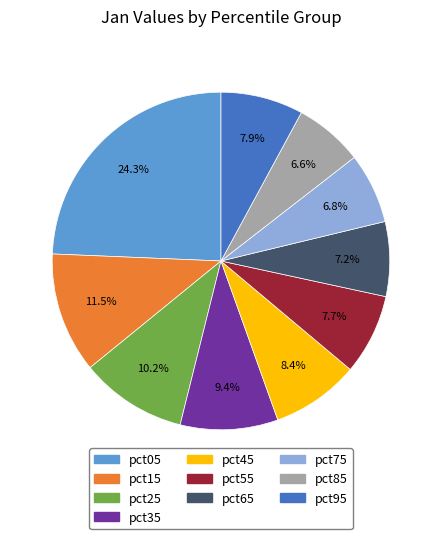

Count the number of slices in the pie.

10